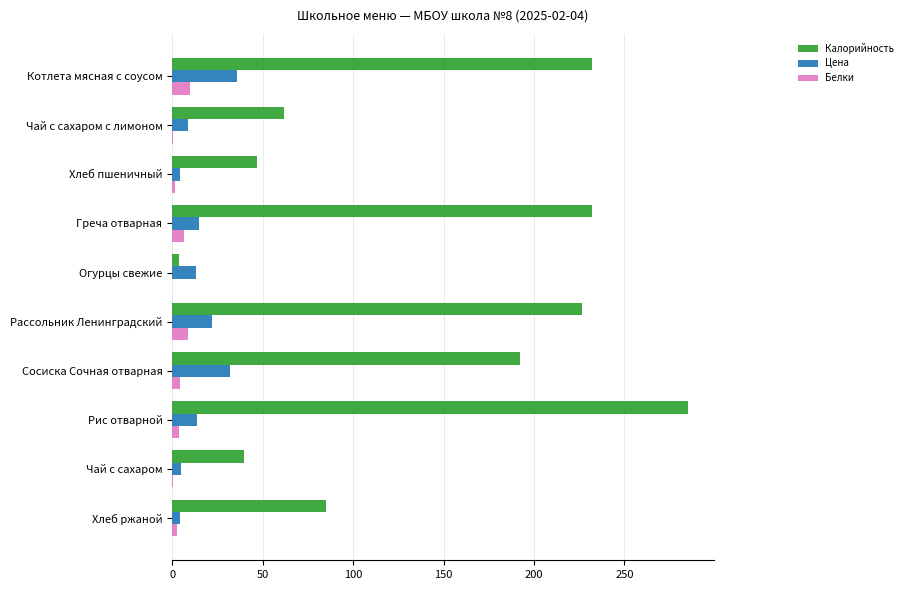

The Калорийность series shows 231.9 at Греча отварная. True or false?

True